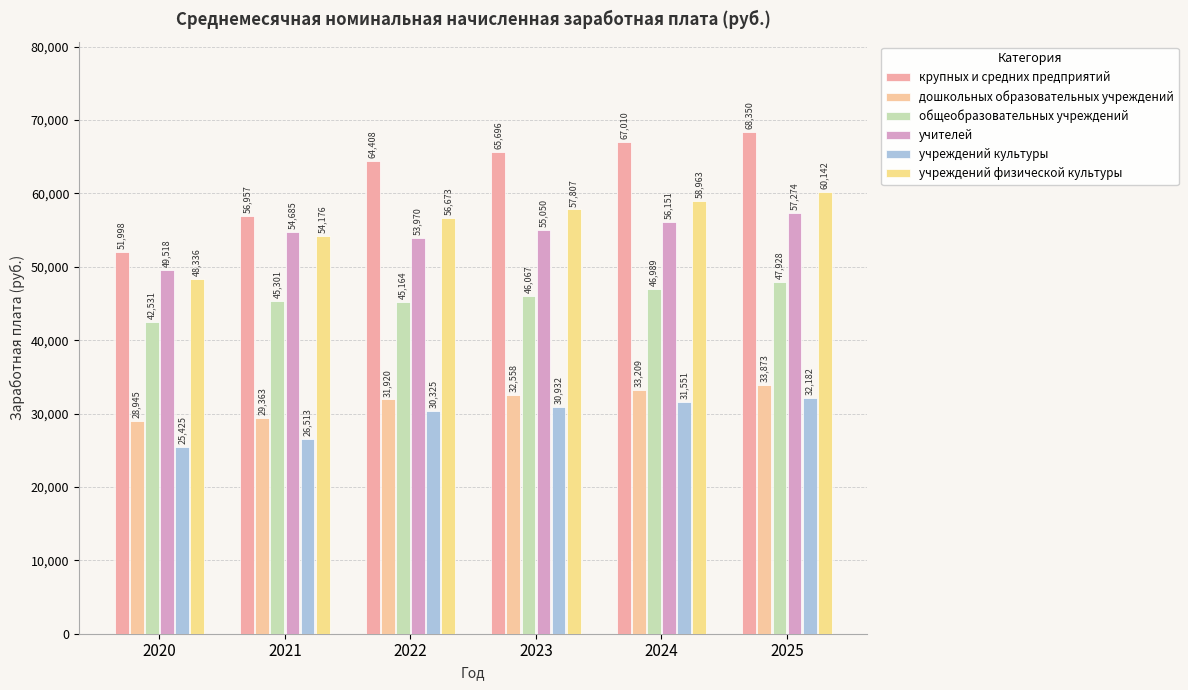

Which series has the largest range (max minus min)?

крупных и средних предприятий